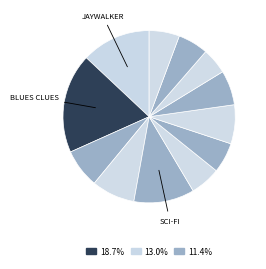

How many slices are in this pie chart?

12